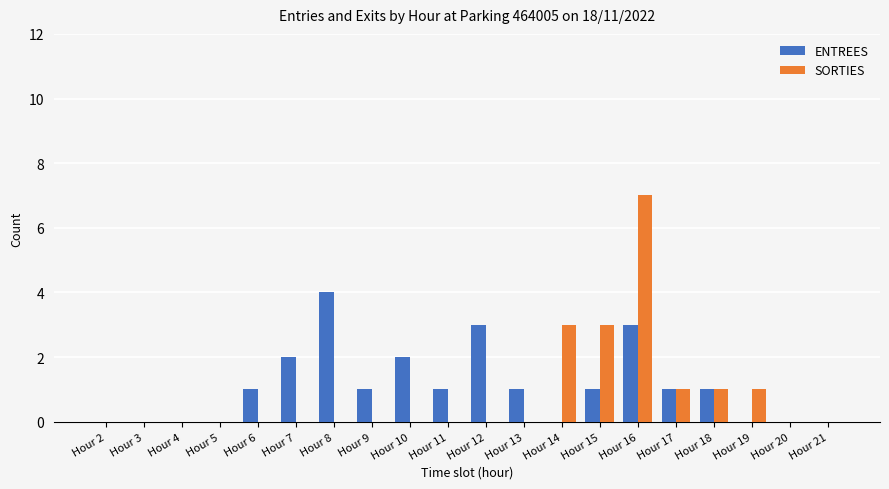

Is the value of ENTREES at Hour 8 greater than the value of SORTIES at Hour 15?

Yes